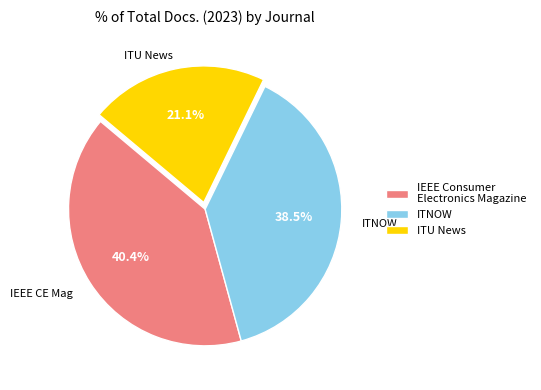

Does ITNOW account for over 50% of the chart?

No